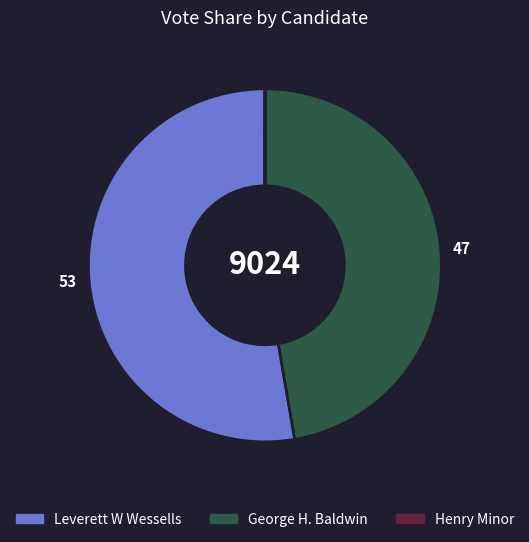

Is there any slice that represents more than half of the pie?

Yes